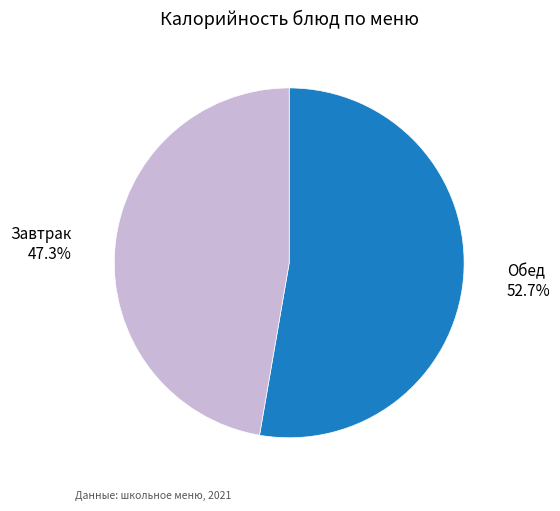

How many slices are in this pie chart?

2